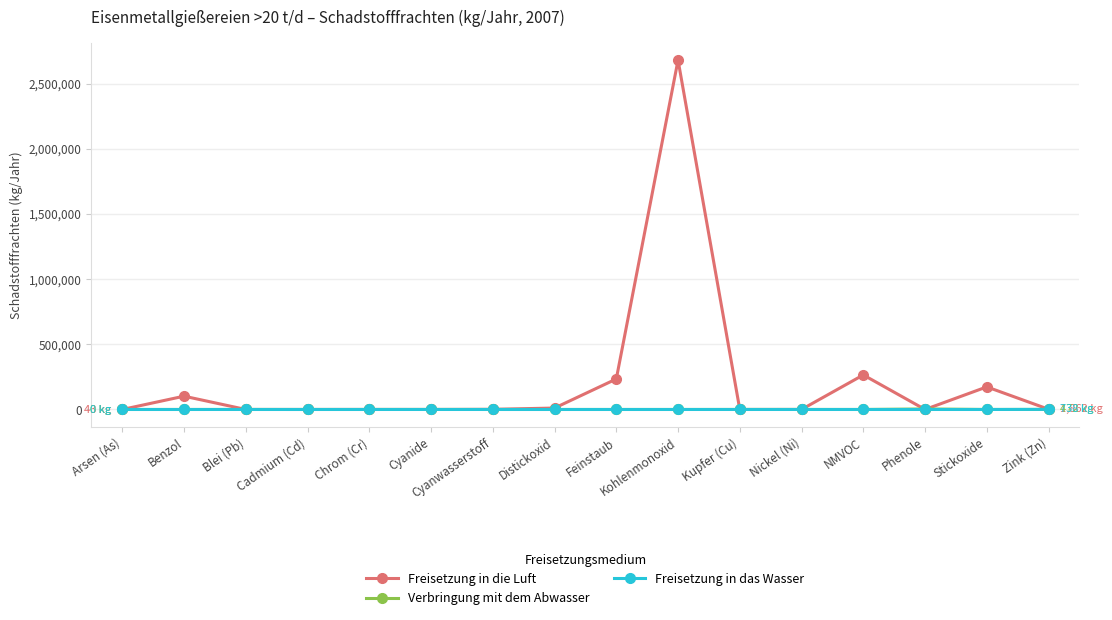

Count the number of categories in the chart.

16